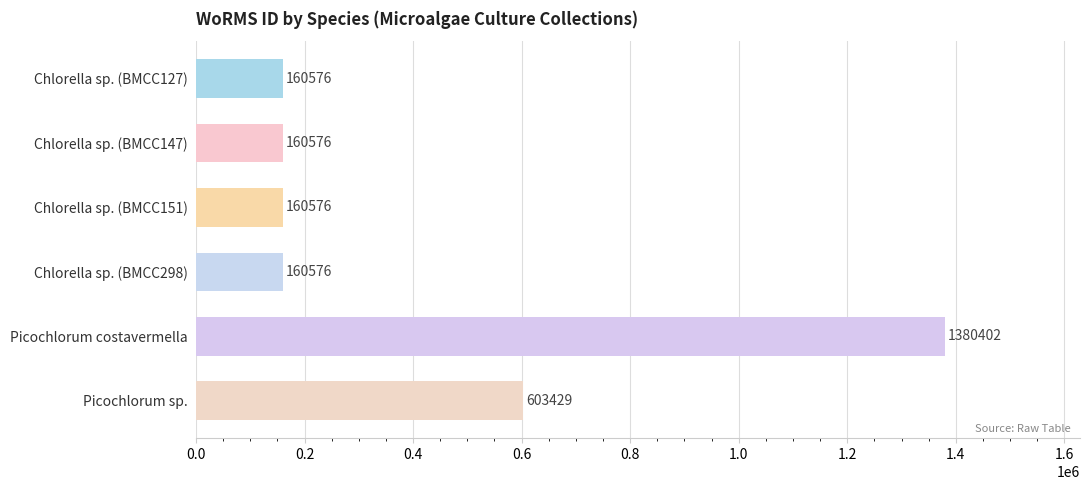

What is the value of the 6th bar from the top?

603429